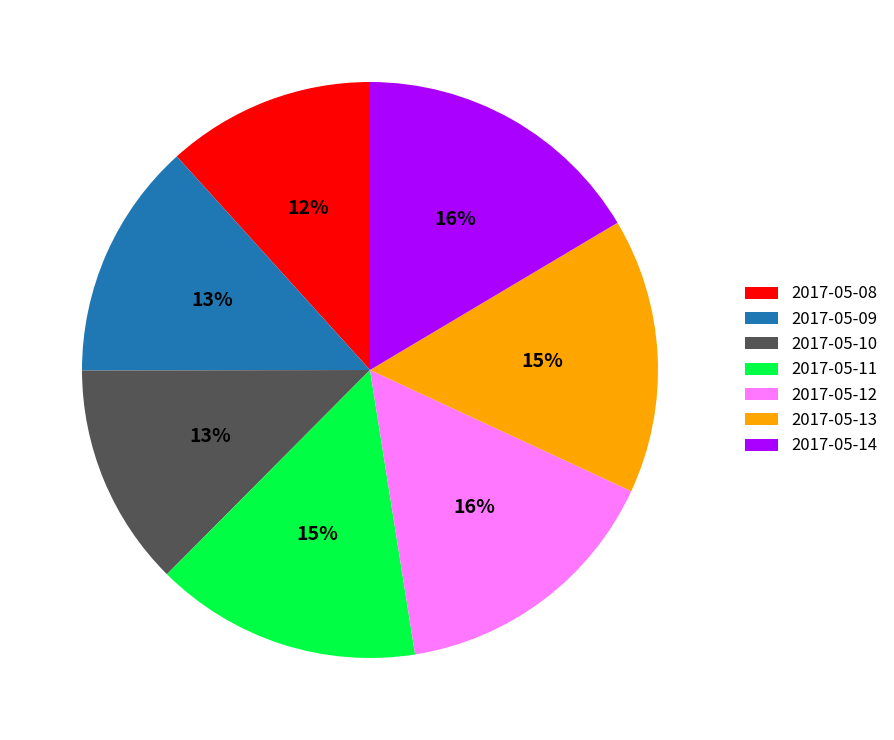

Do 2017-05-09 and 2017-05-10 together represent more than half of the pie?

No